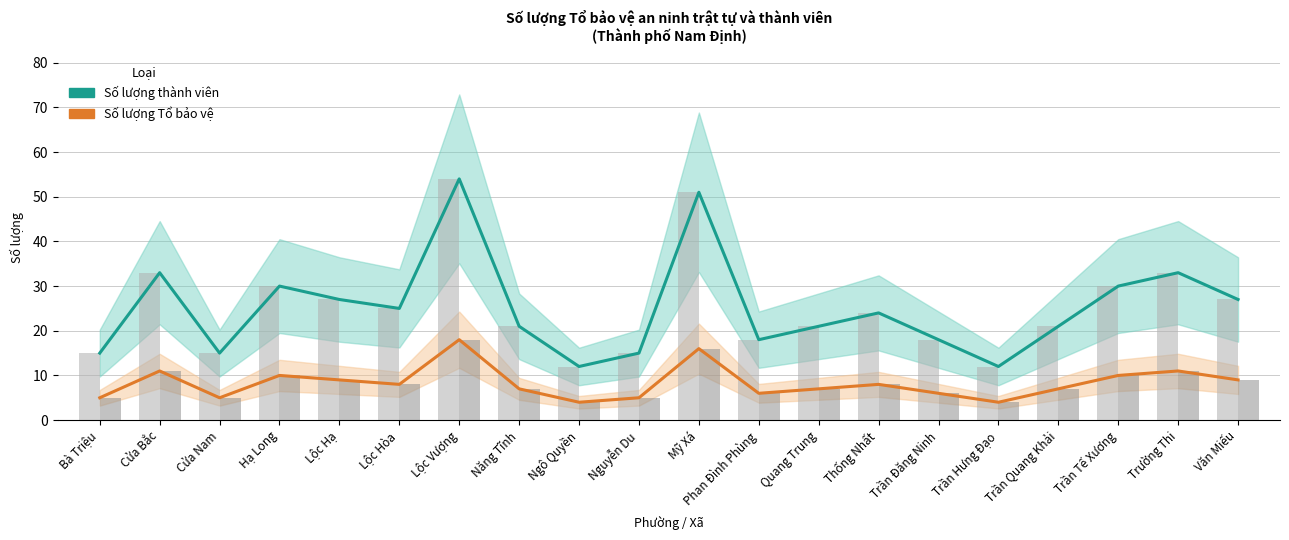

List the series in order of their peak value, highest first.

Số lượng thành viên, Thành viên (bar), Số lượng Tổ bảo vệ, Tổ bảo vệ (bar)